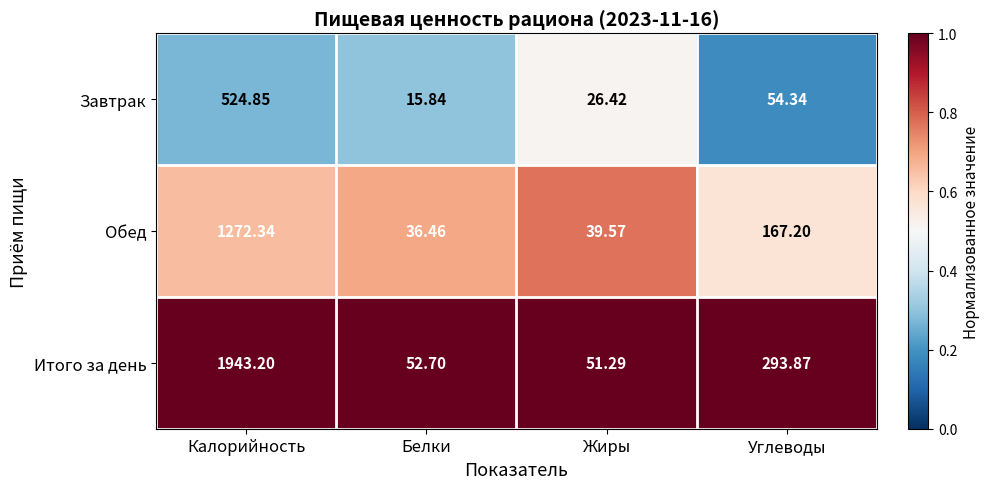

At which category does the chart reach its minimum across all series?

Белки